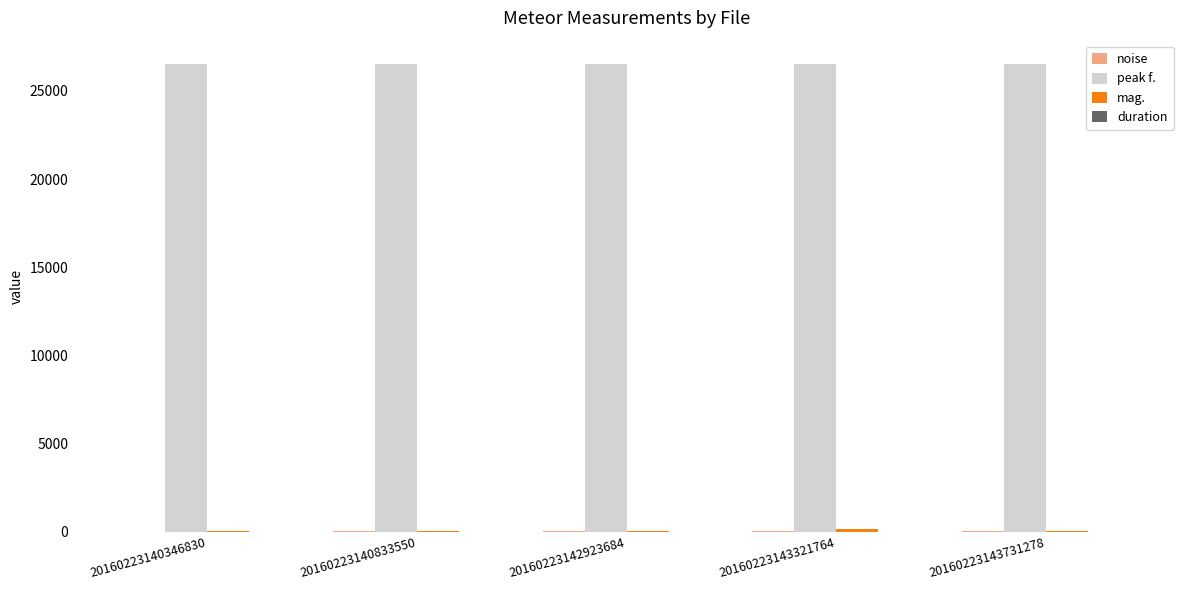

Which series has the largest total across all categories?

peak f.